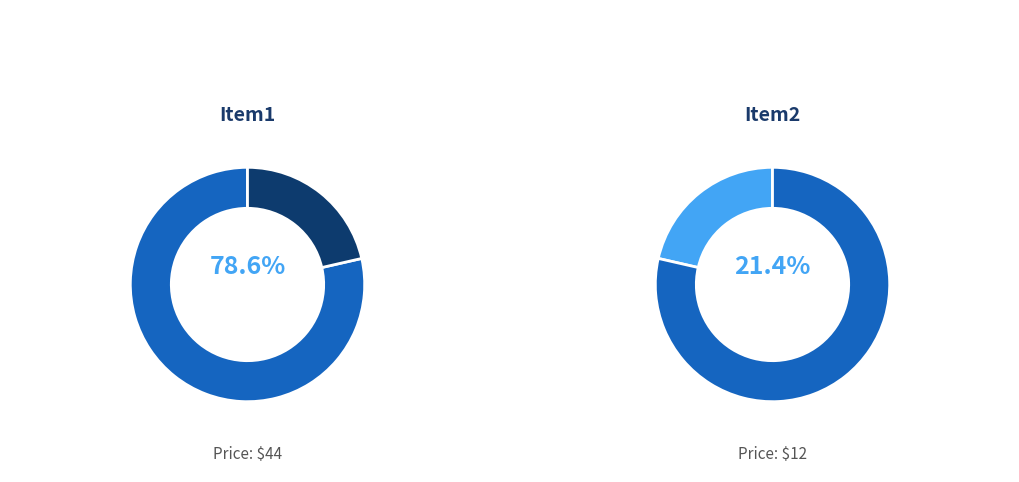

What percentage is the Item2 slice, to the nearest percent?

21%